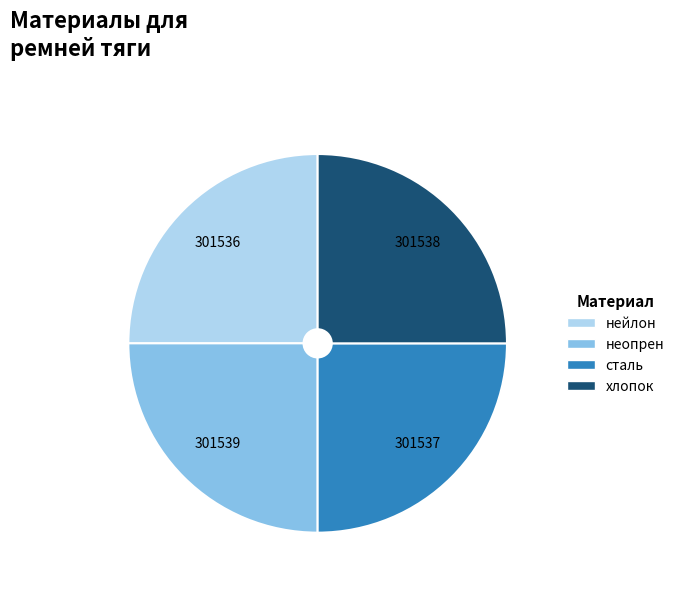

True or false: неопрен accounts for 25% of the total.

True